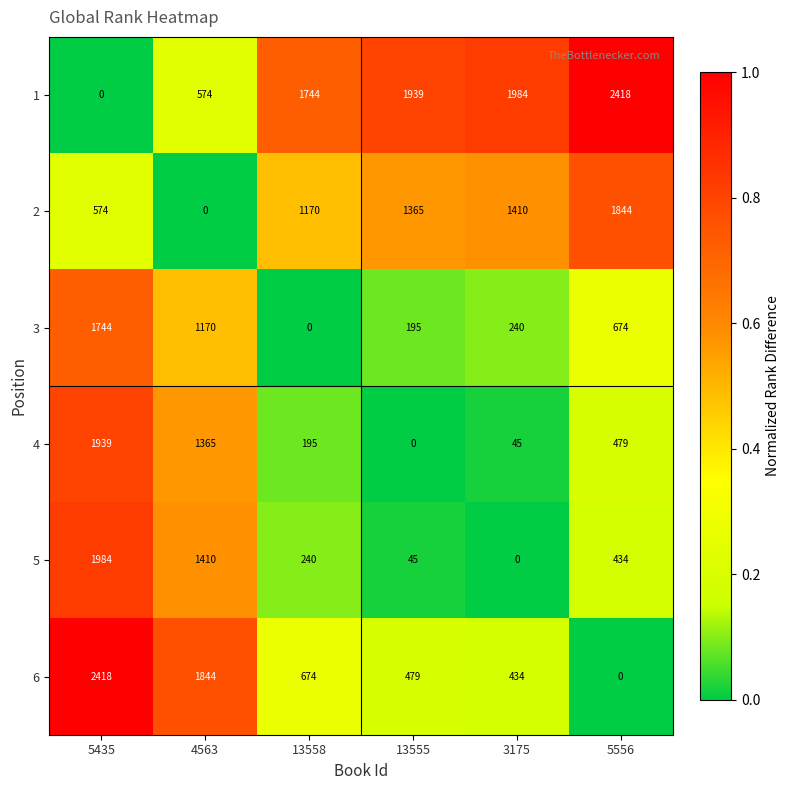

What is the spread (max minus min) of values at 3175?

1984